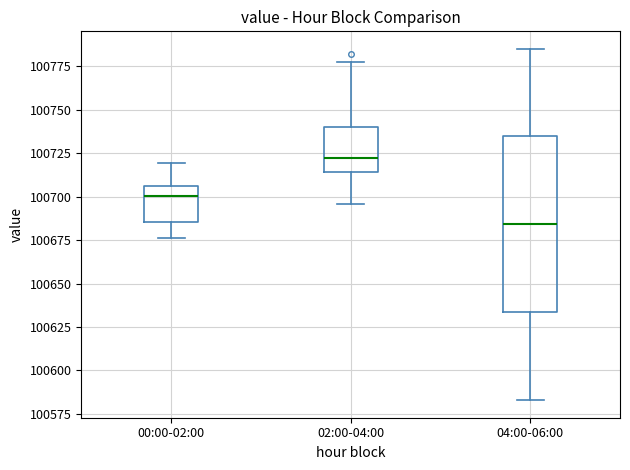

Where does the lower whisker of the box for 02:00-04:00 end on the y-axis? The values are not printed on the chart, so give them approximately, as read against the axis.

100695